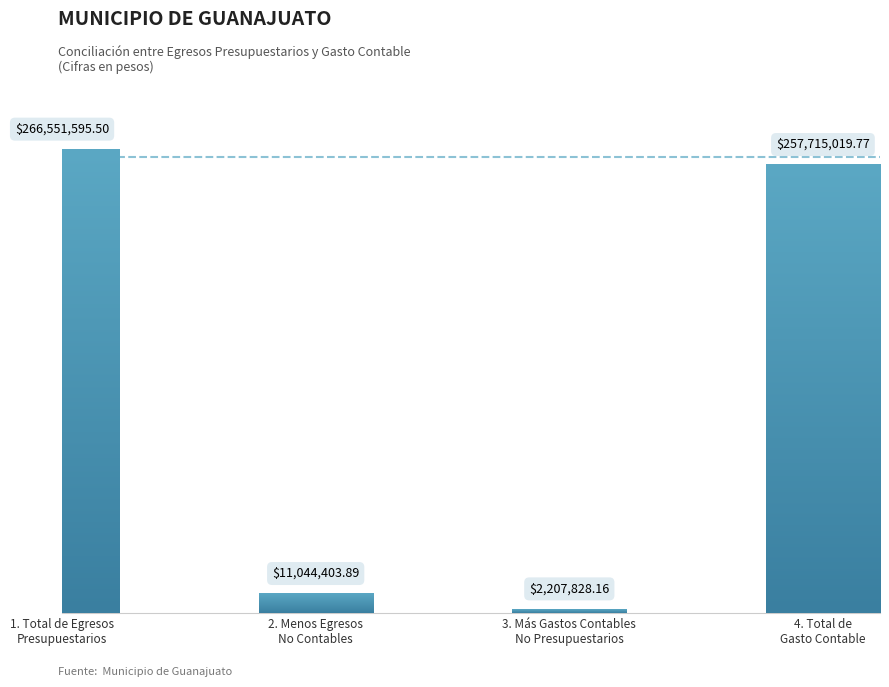

What is the value of the 3rd bar from the left?

2207828.2